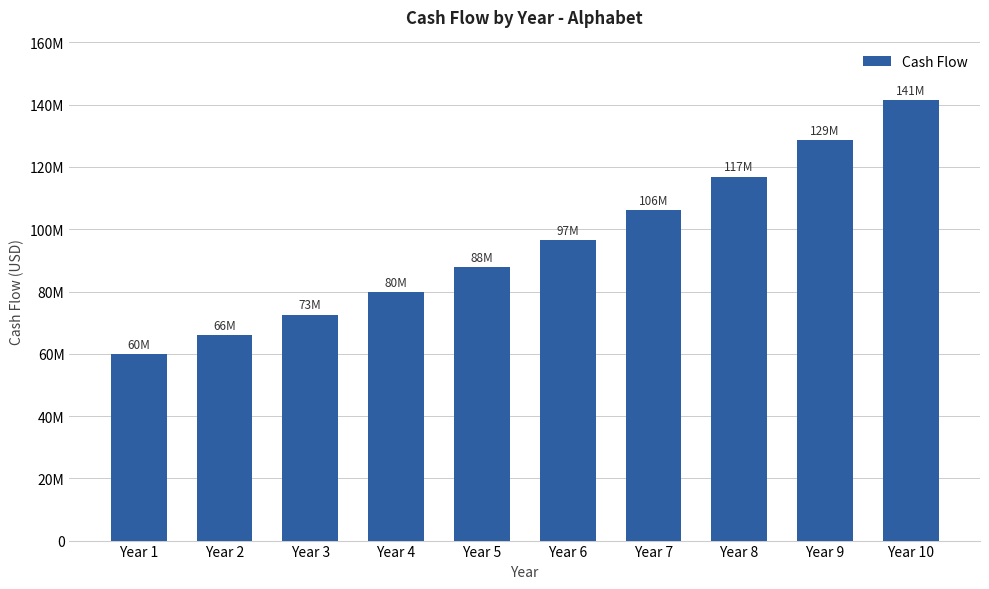

Read the value at Year 3.

72600000.0